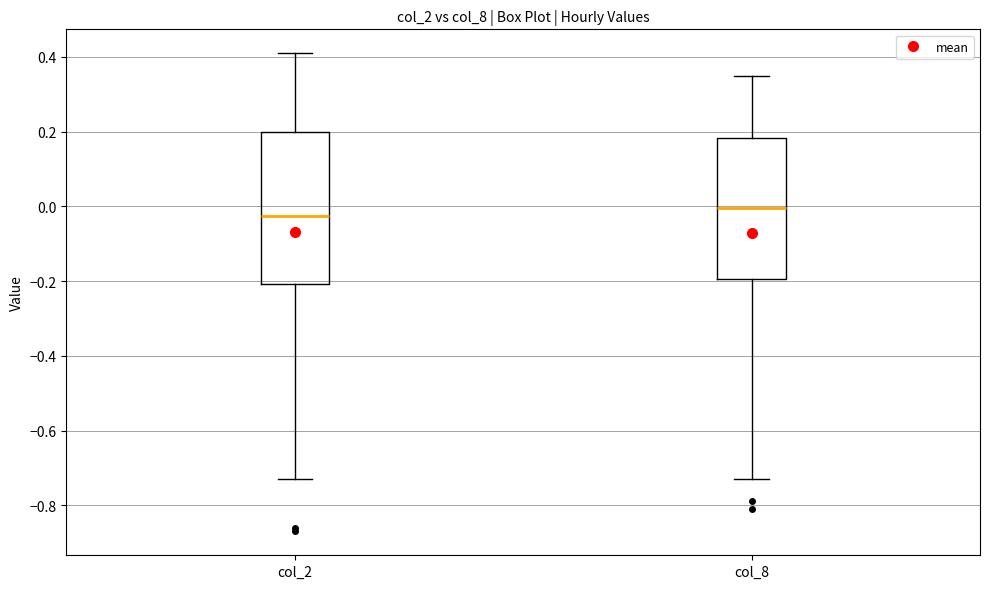

Which box's median line is the highest?

col_8